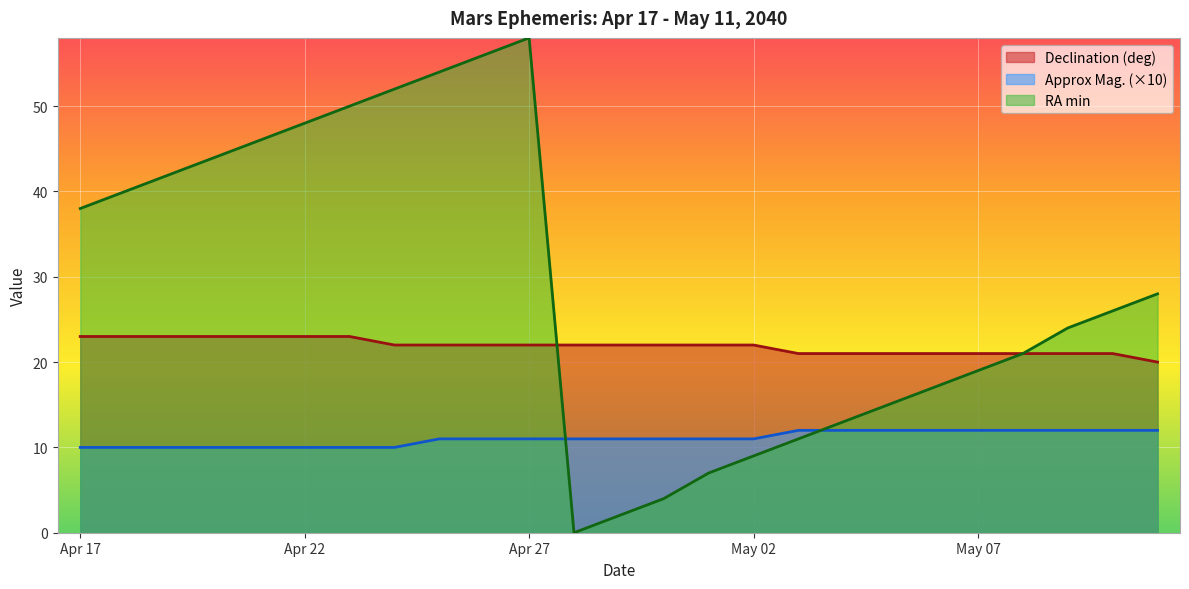

Rank the categories by Right Ascension (min) value from highest to lowest.

Apr 27, Apr 26, Apr 25, Apr 24, Apr 23, Apr 22, Apr 21, Apr 20, Apr 19, Apr 18, Apr 17, May 11, May 10, May 09, May 08, May 07, May 06, May 05, May 04, May 03, May 02, May 01, Apr 30, Apr 29, Apr 28